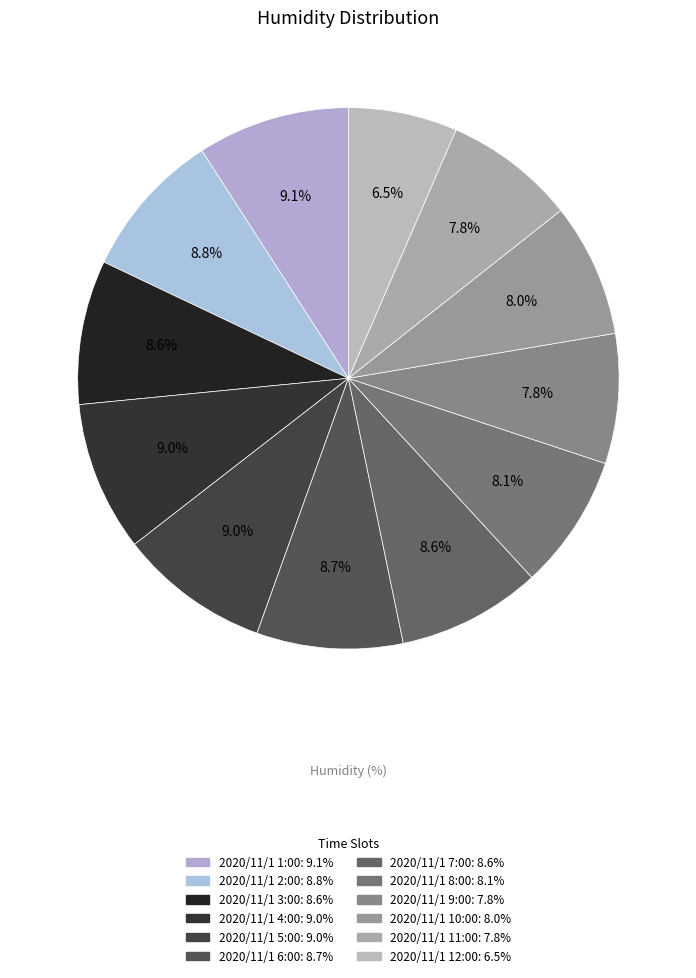

Which slice is the smallest?

2020/11/1 12:00